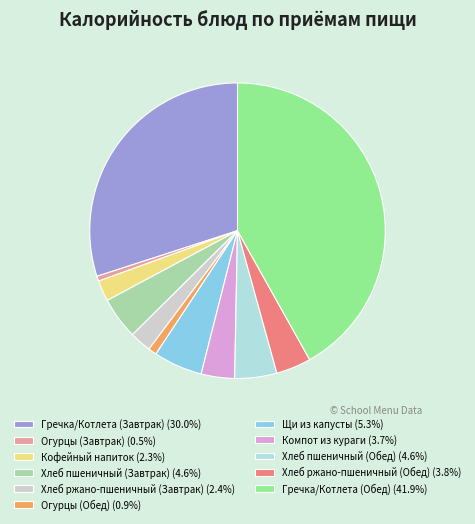

To the nearest percent, what is the combined percentage of Гречка/Котлета (Обед) and Хлеб пшеничный (Обед)?

46%